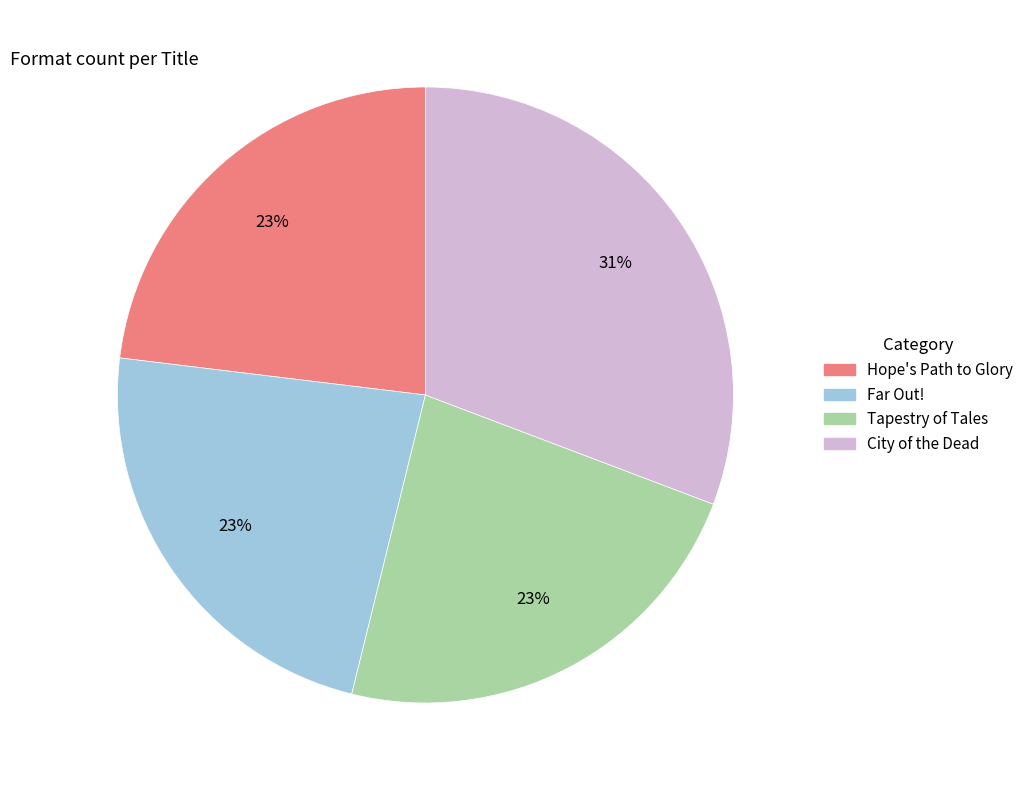

Do Far Out! and Tapestry of Tales together represent more than half of the pie?

No